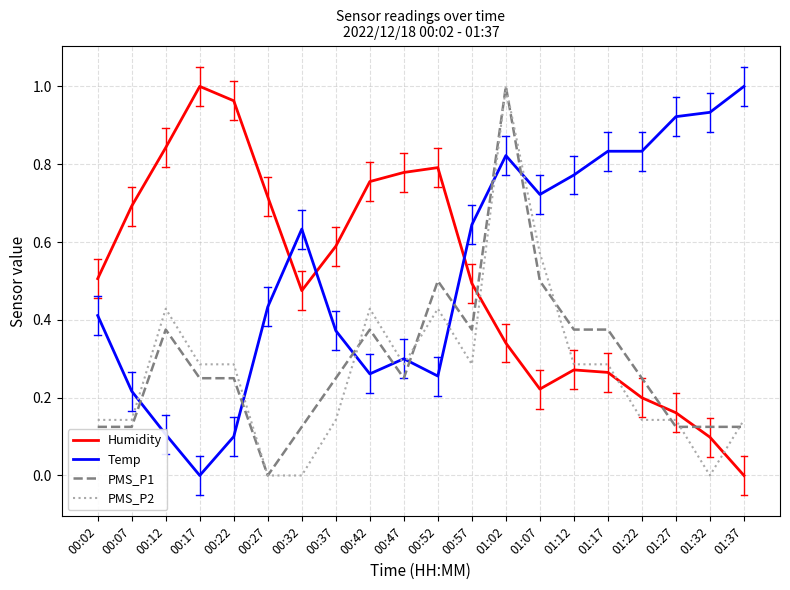

Between which two adjacent categories do Humidity and Temp first intersect?

00:27 and 00:32